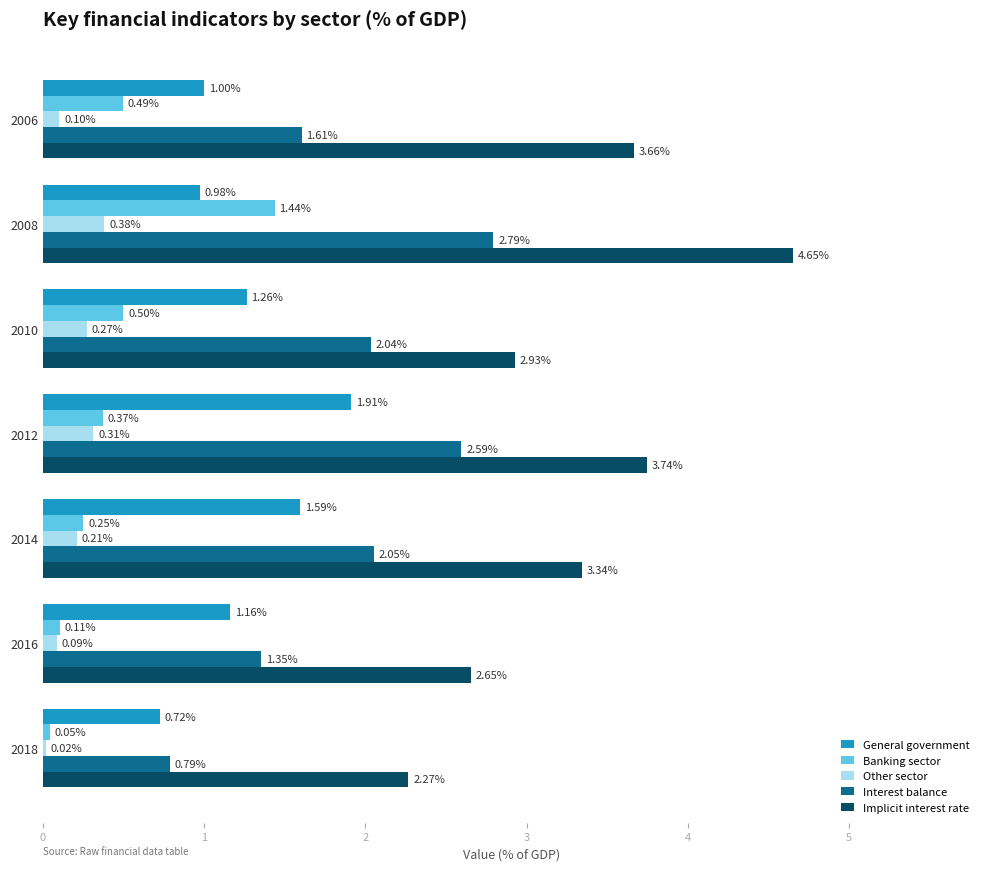

Rank the categories by Banking sector value from lowest to highest.

2018, 2016, 2014, 2012, 2006, 2010, 2008